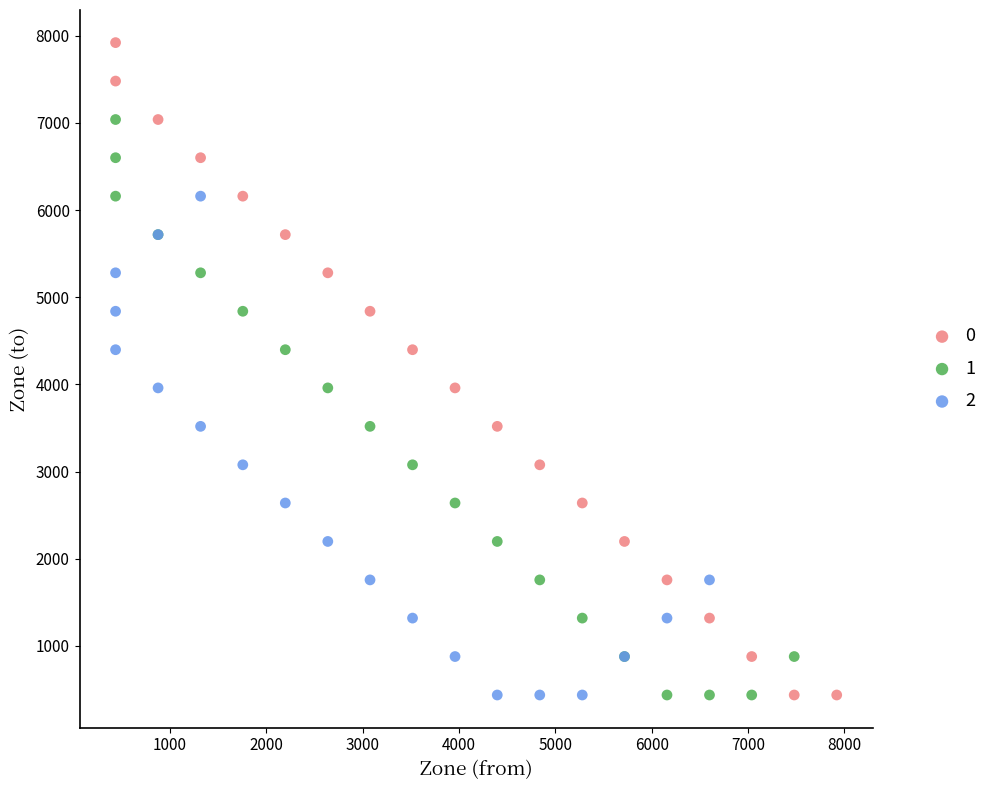

What are all the series names shown in the legend?

0, 1, 2